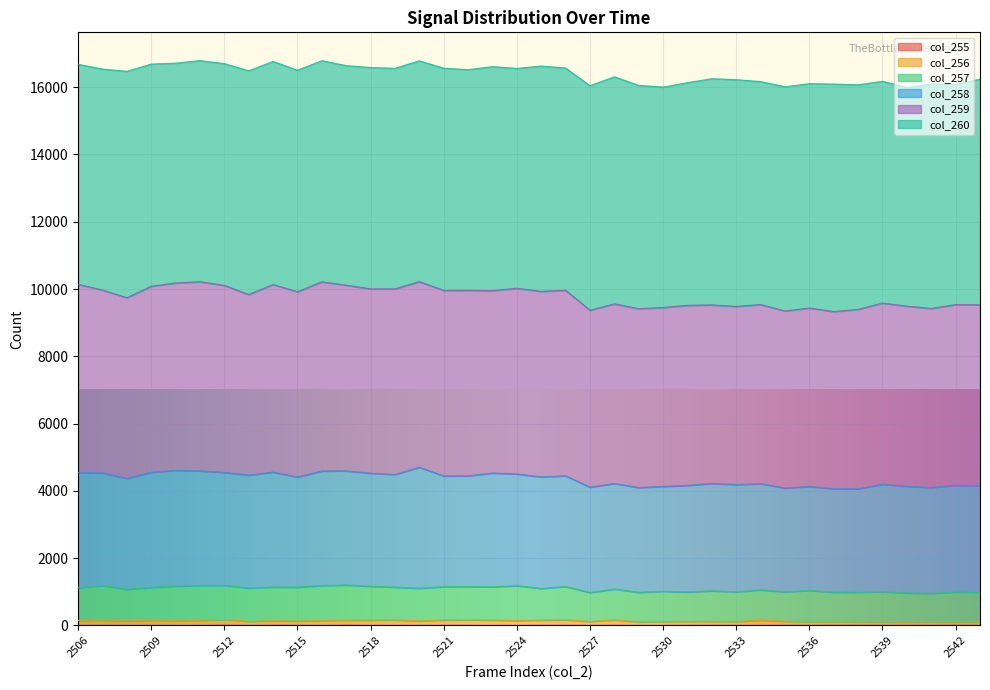

True or false: col_255 and col_257 intersect in this chart.

False